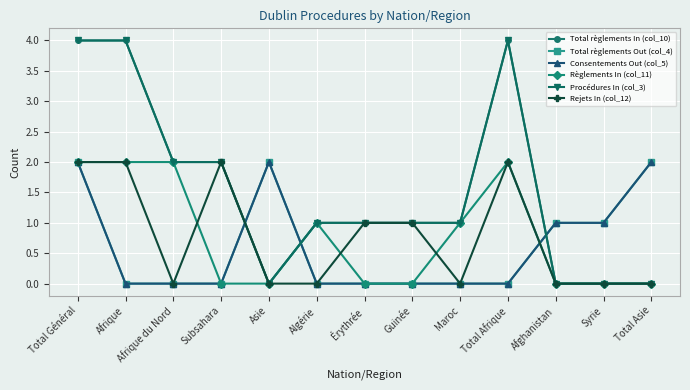

How many lines are shown in the chart?

6